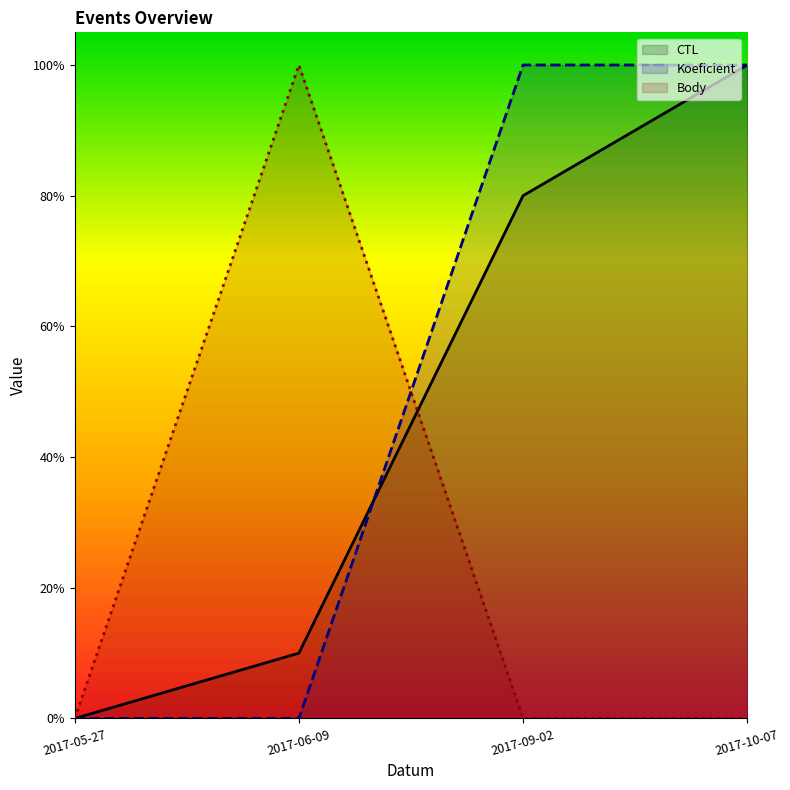

What are all the series names shown in the legend?

CTL, Koeficient, Body